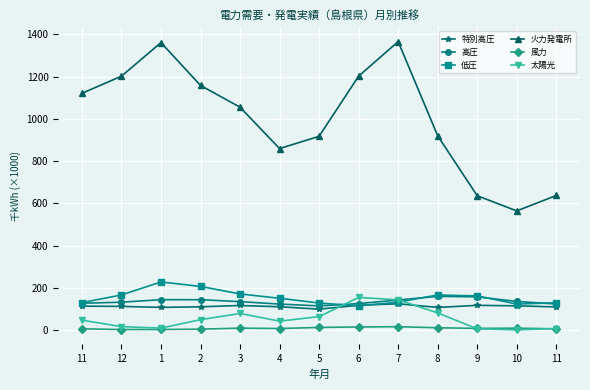

What are all the series names shown in the legend?

特別高圧, 高圧, 低圧, 火力発電所, 風力, 太陽光